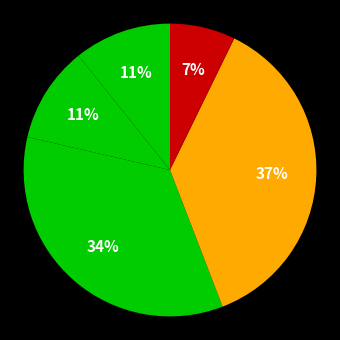

What is the largest slice in the pie chart?

45-59